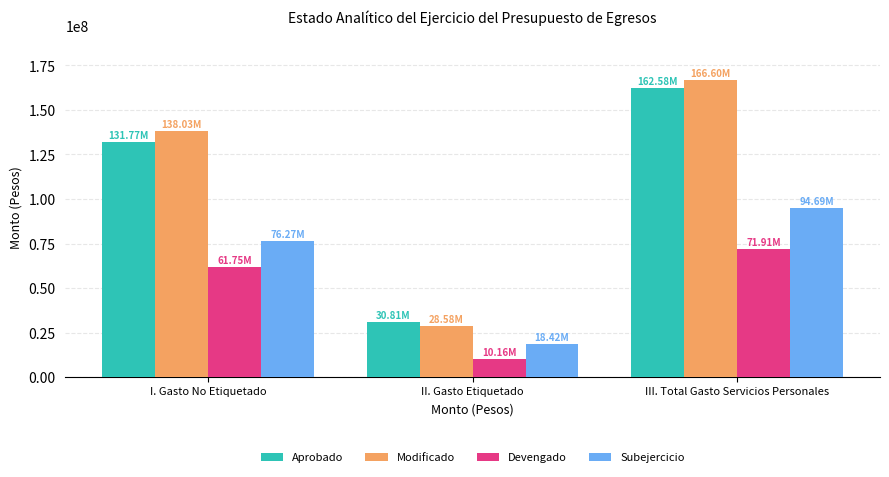

What are all the series names shown in the legend?

Aprobado, Modificado, Devengado, Subejercicio